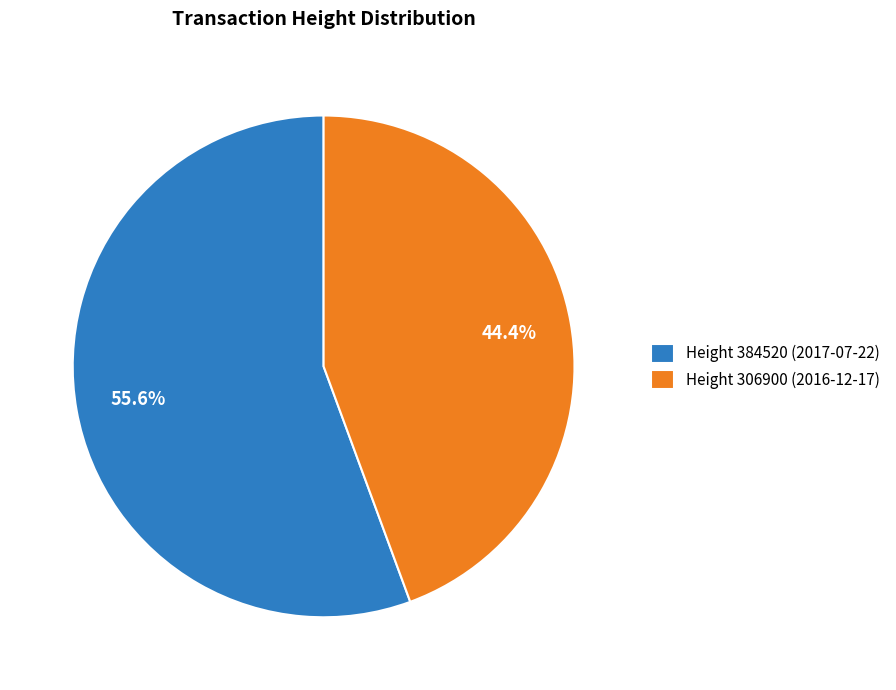

How much of the chart is everything except Height 306900 (2016-12-17)?

55.6%